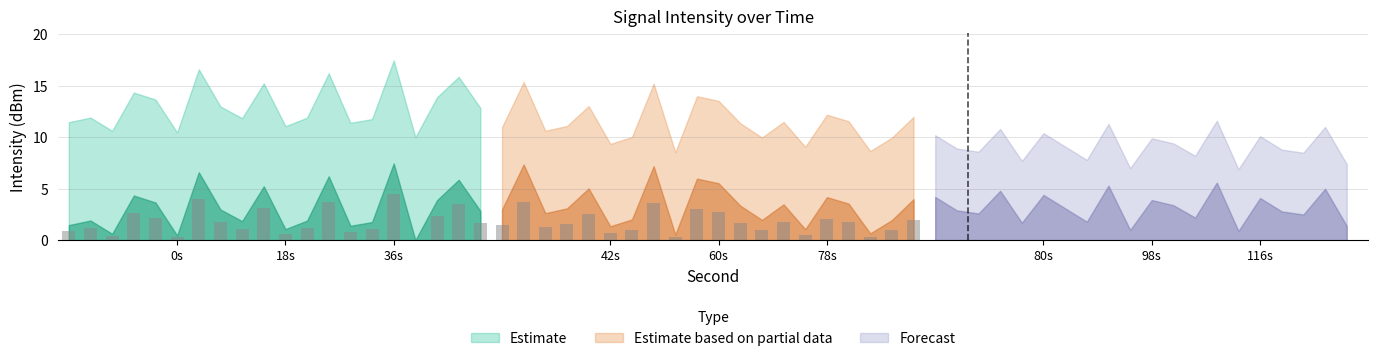

Is the value of Estimate at 0 greater than the value of Estimate based on partial data at 24?

No